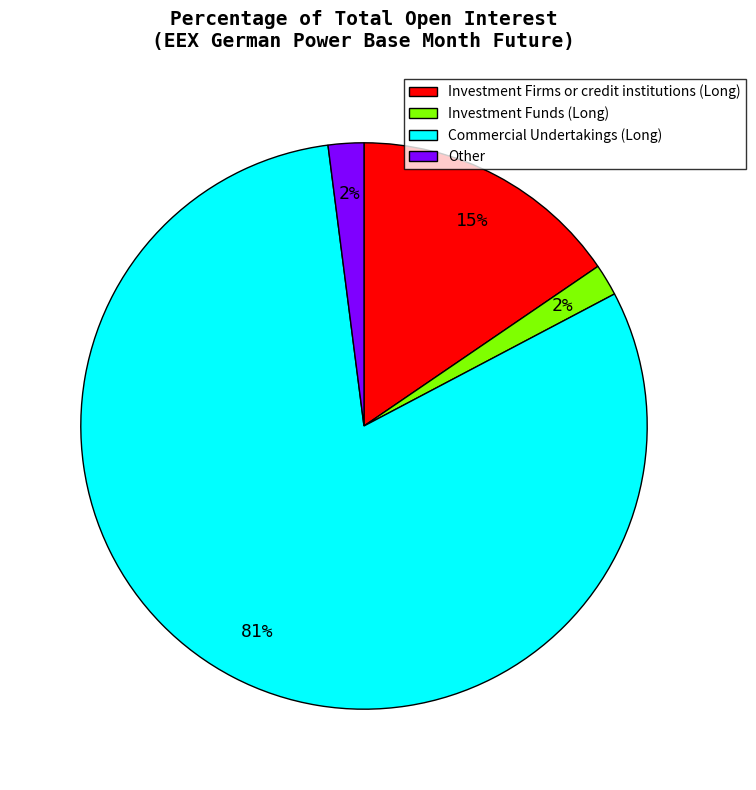

Is there any slice that represents more than half of the pie?

Yes